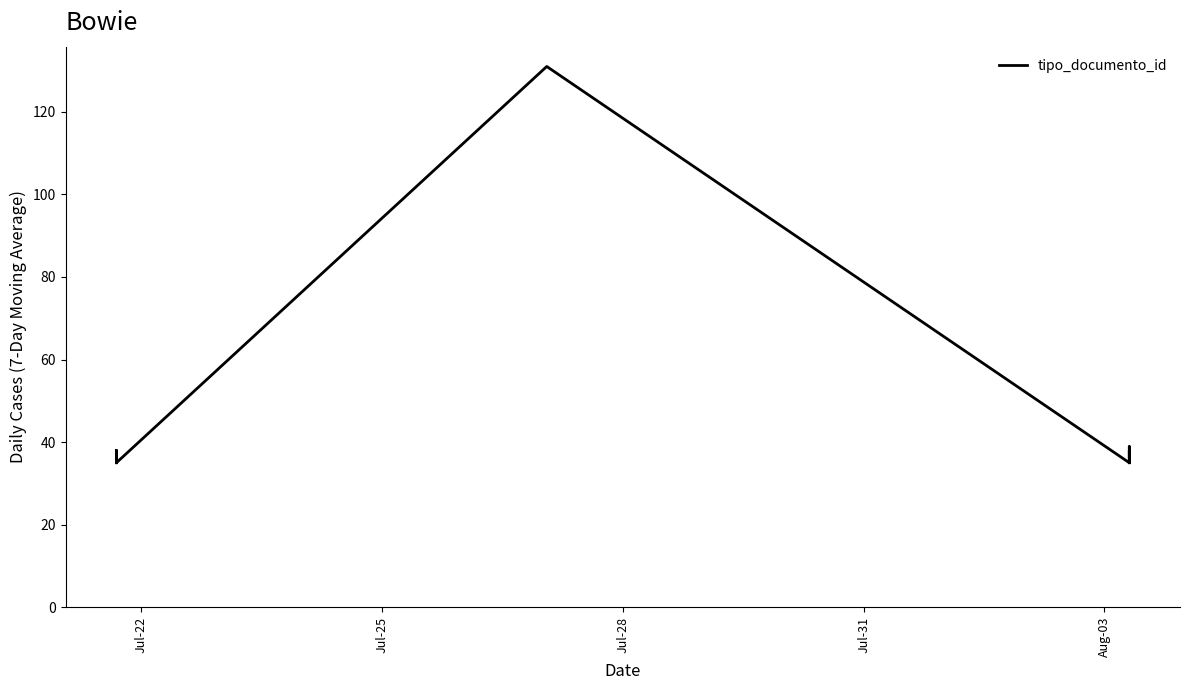

How many series are shown in this chart?

1